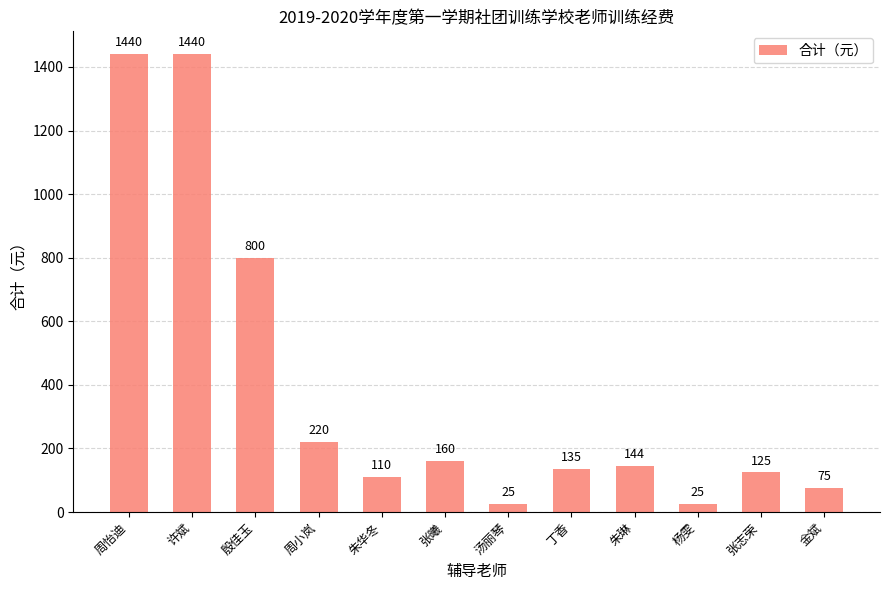

Is it true that the value at 许斌 is 2480?

False